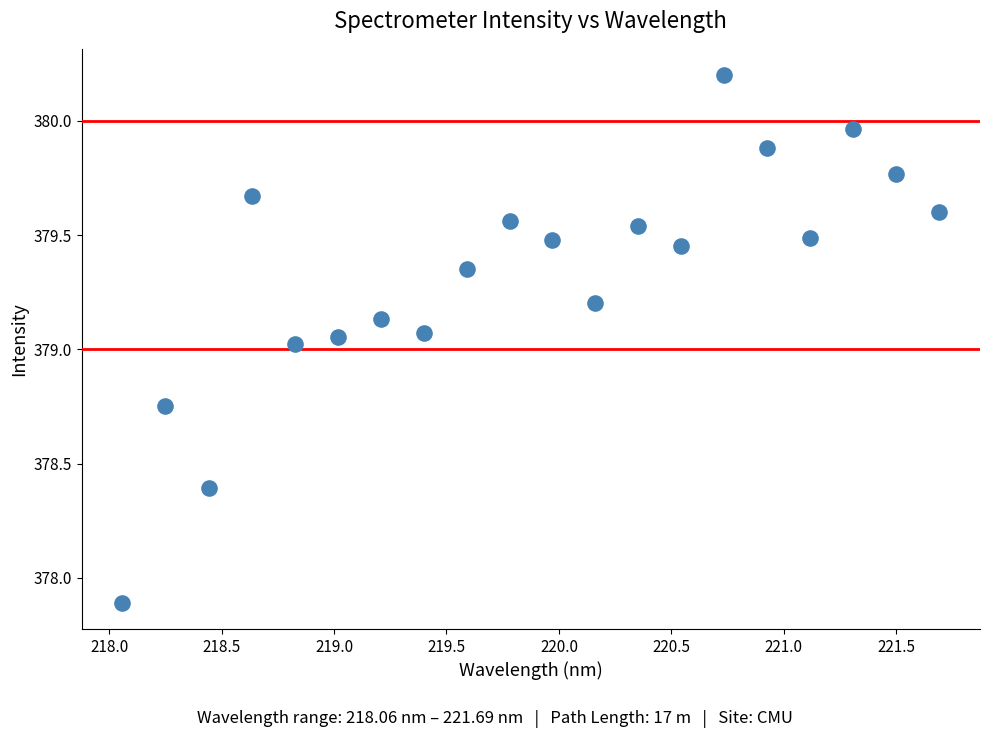

What is the range of X values (max minus min)?

3.6